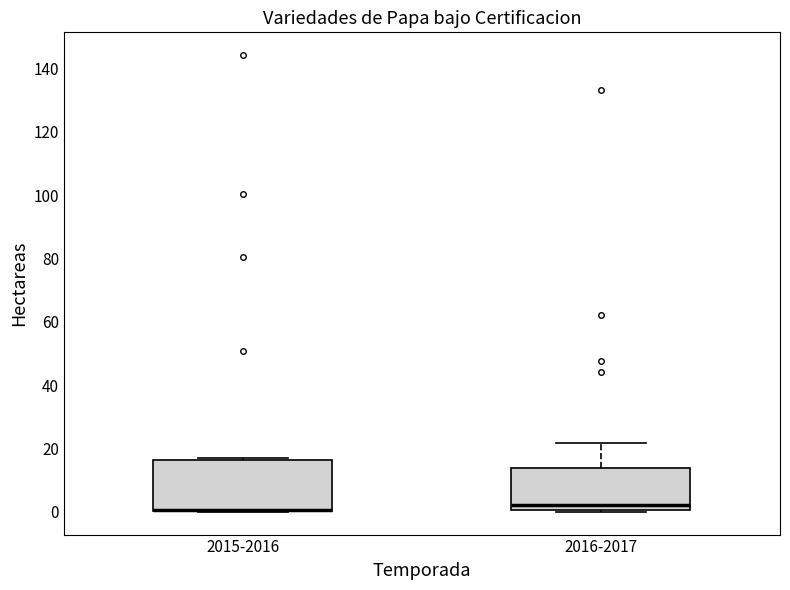

Where is the lower edge of the box for 2015-2016 on the y-axis? The values are not printed on the chart, so give them approximately, as read against the axis.

0